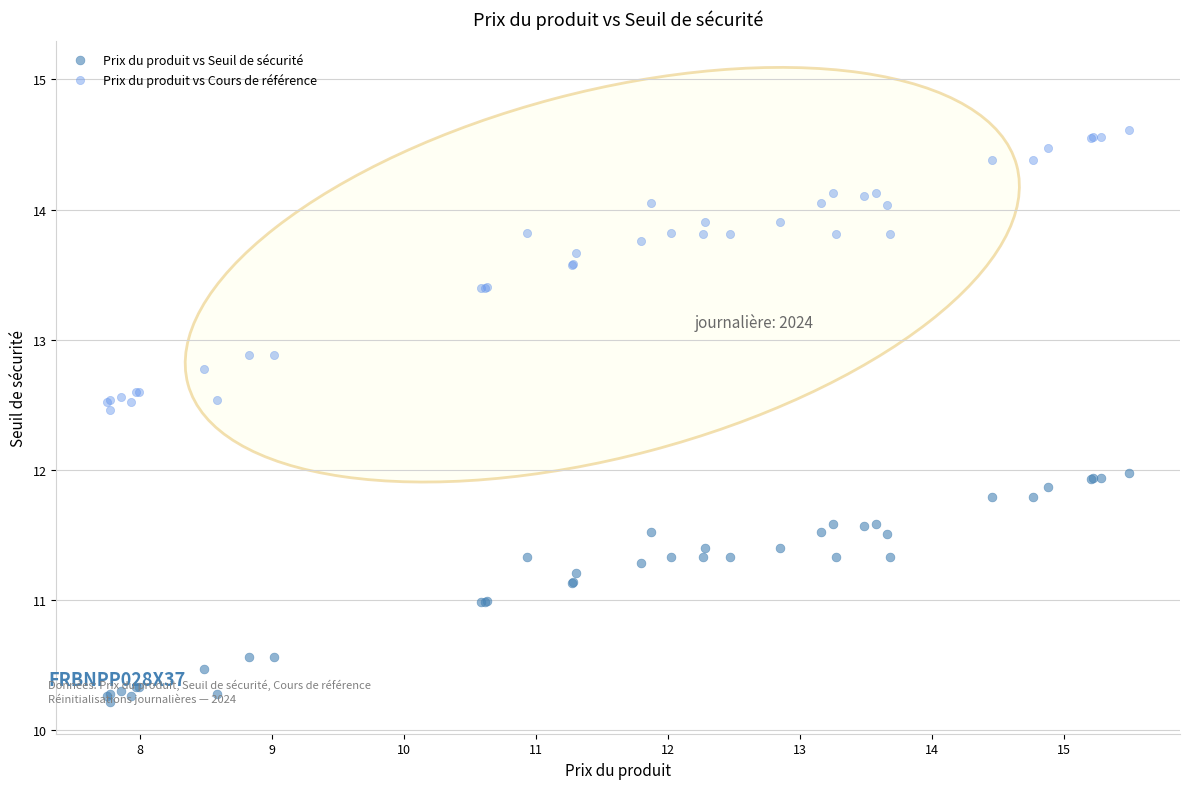

Which series reaches the minimum Y coordinate?

Prix du produit vs Seuil de sécurité